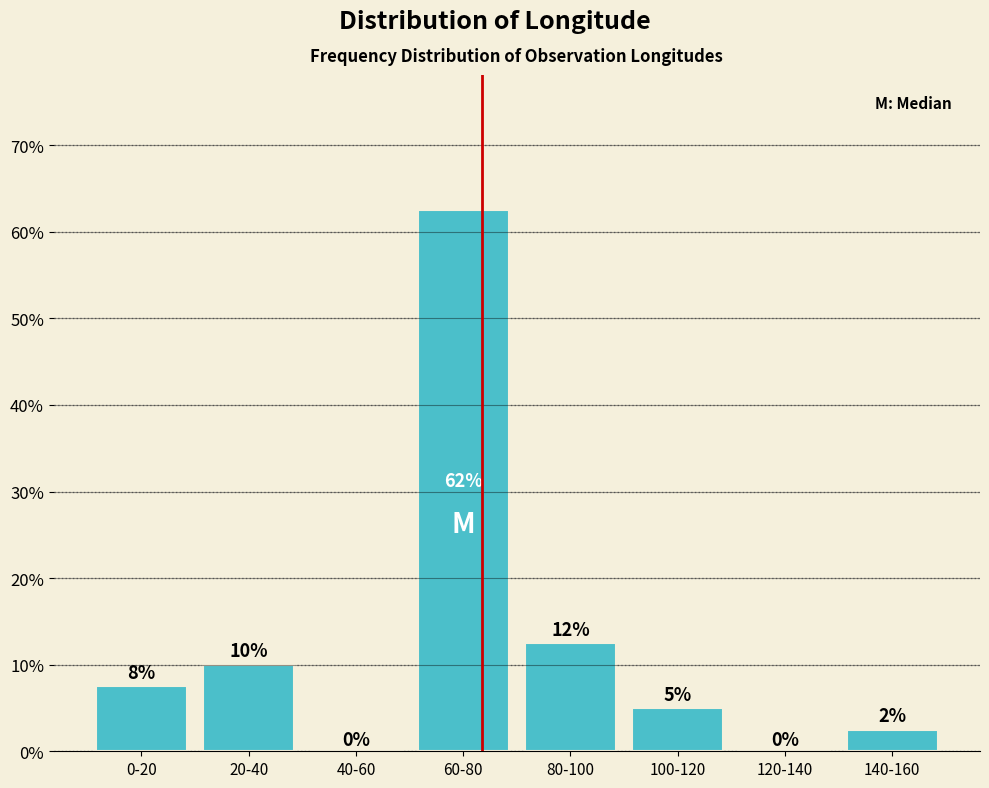

Which has a higher value, 60-80 or 140-160?

60-80